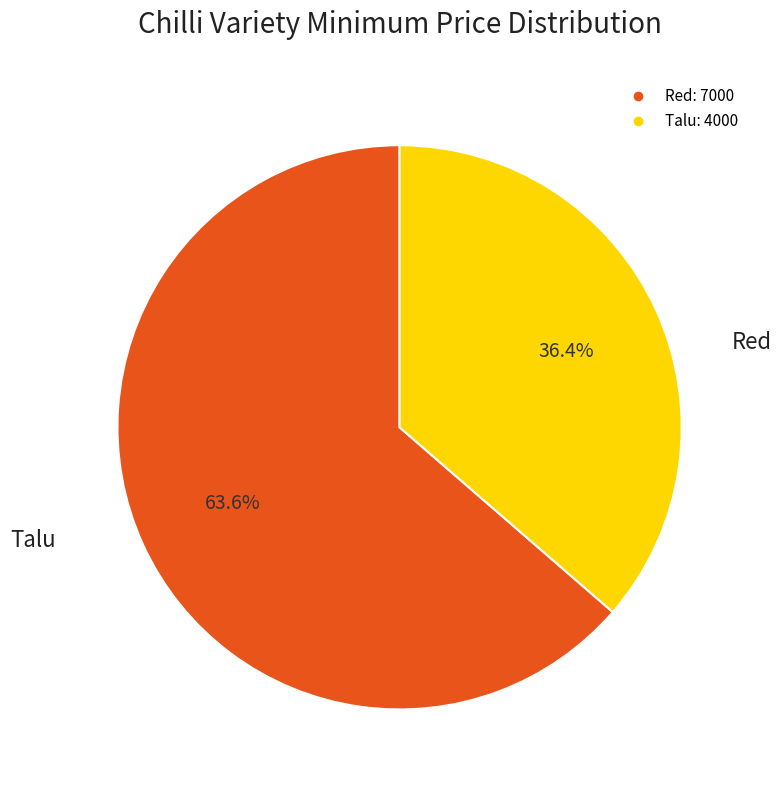

To the nearest percent, what percentage of the pie is Red?

64%